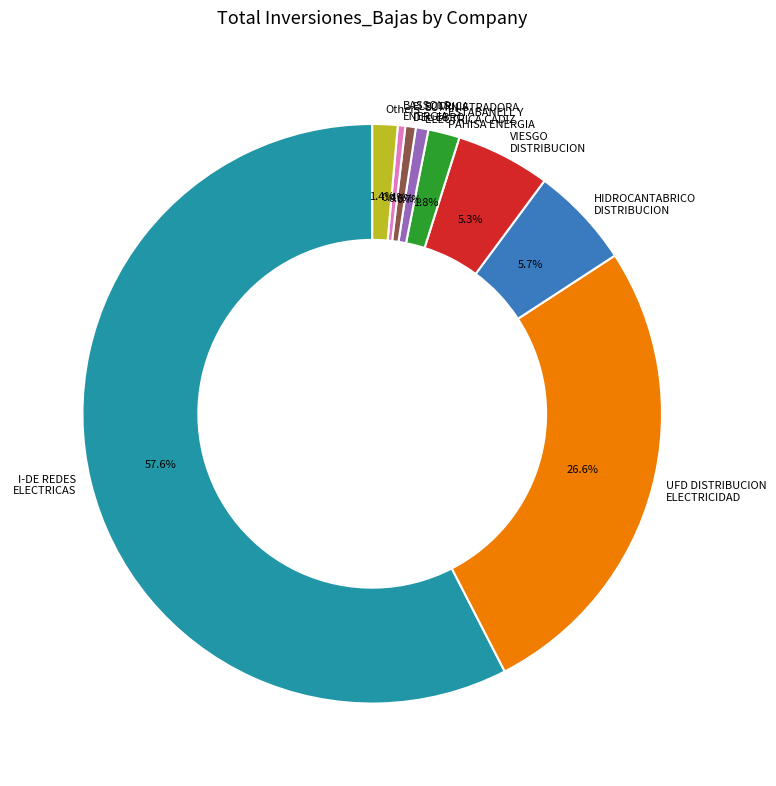

What is the largest slice in the pie chart?

I-DE REDES ELECTRICAS